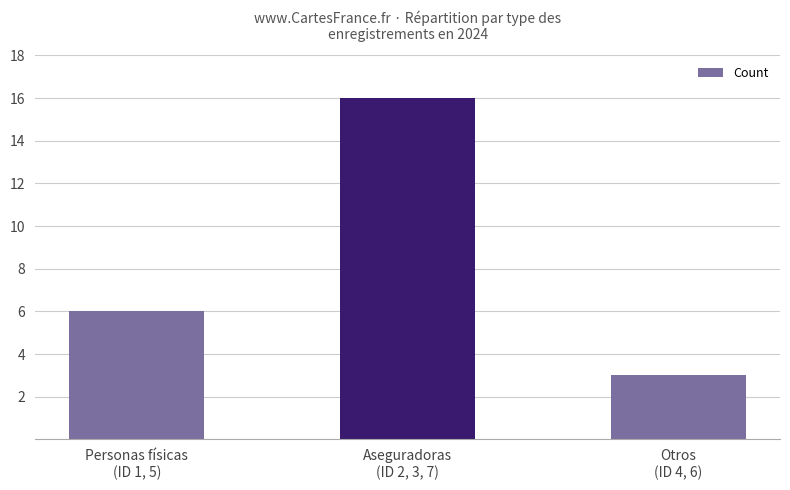

Reading left to right, what are all the values shown in this chart?

6	16	3